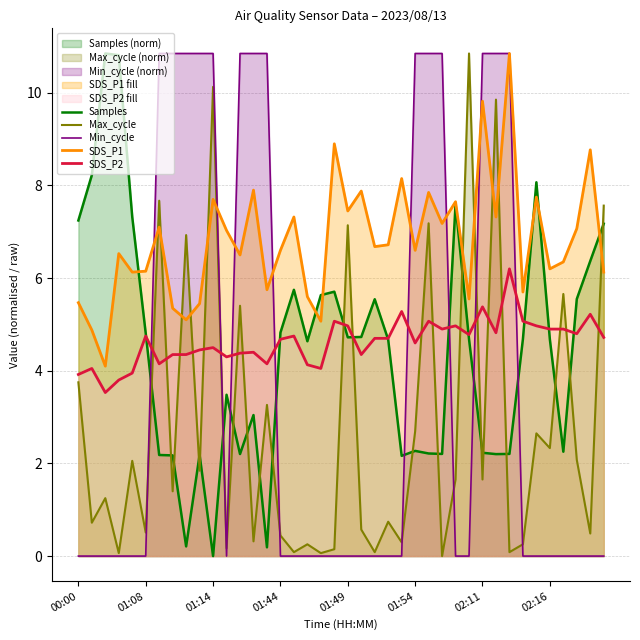

After their last crossing, which series has the higher values: Samples or Max_cycle?

Max_cycle